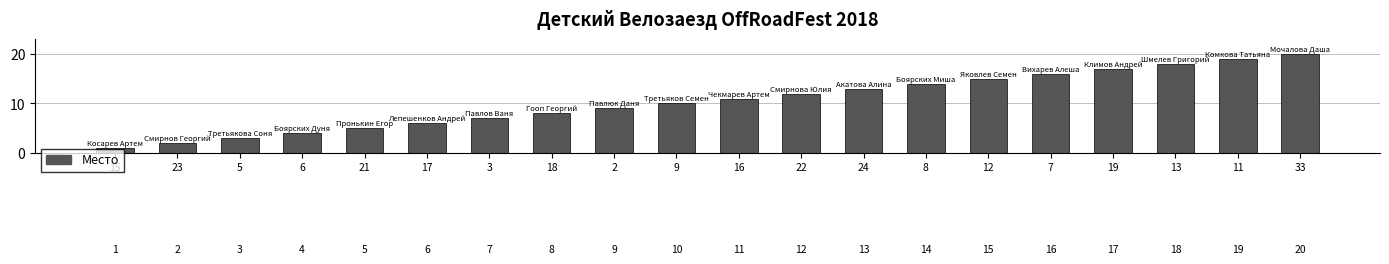

Reading right to left, list all the values displayed in this chart.

33=20	11=19	13=18	19=17	7=16	12=15	8=14	24=13	22=12	16=11	9=10	2=9	18=8	3=7	17=6	21=5	6=4	5=3	23=2	15=1